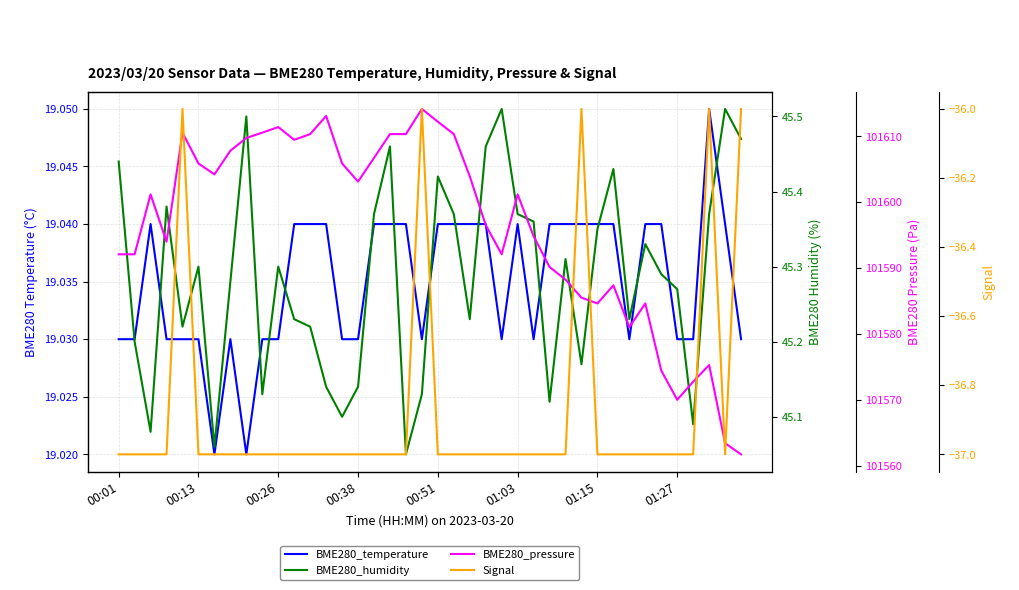

At how many categories does at least one series exceed 43938?

40